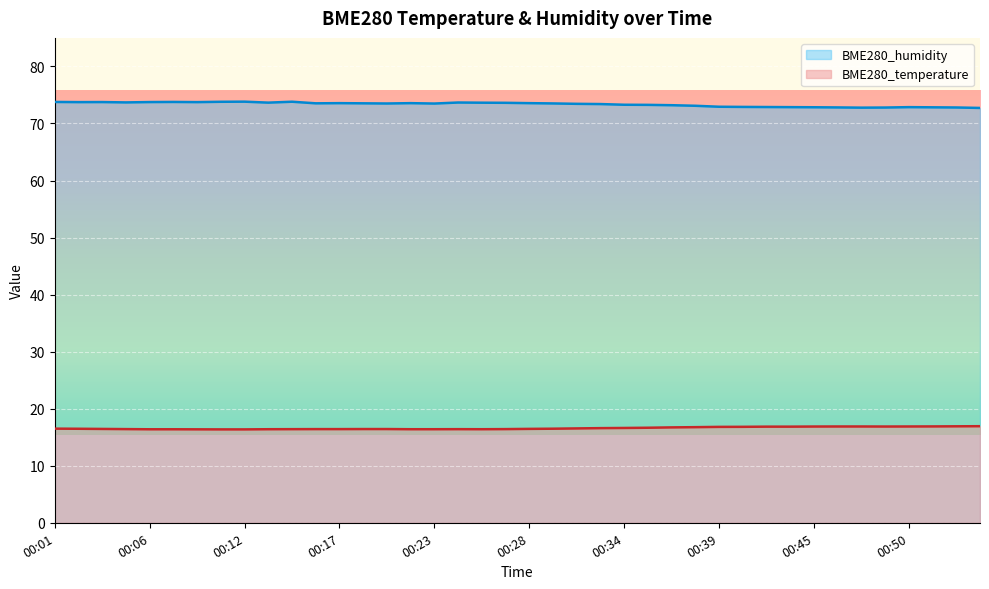

At which label is BME280_temperature closest to 16?

00:10